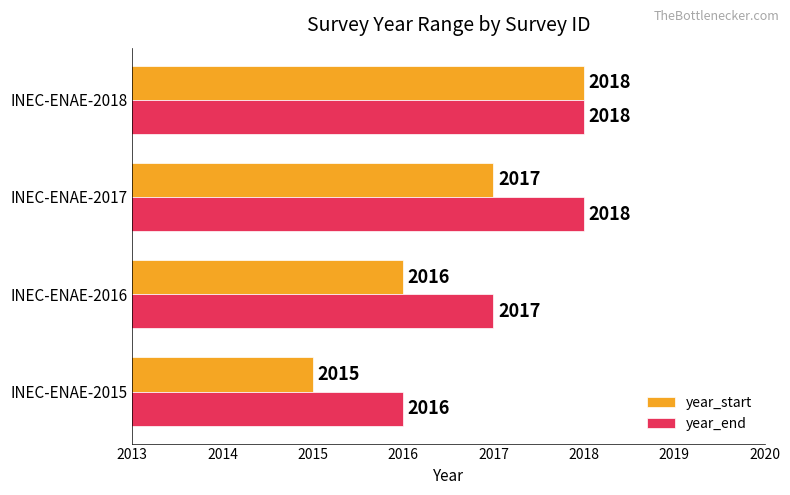

What is the sum of the year_end values at INEC-ENAE-2018 and INEC-ENAE-2016?

4035